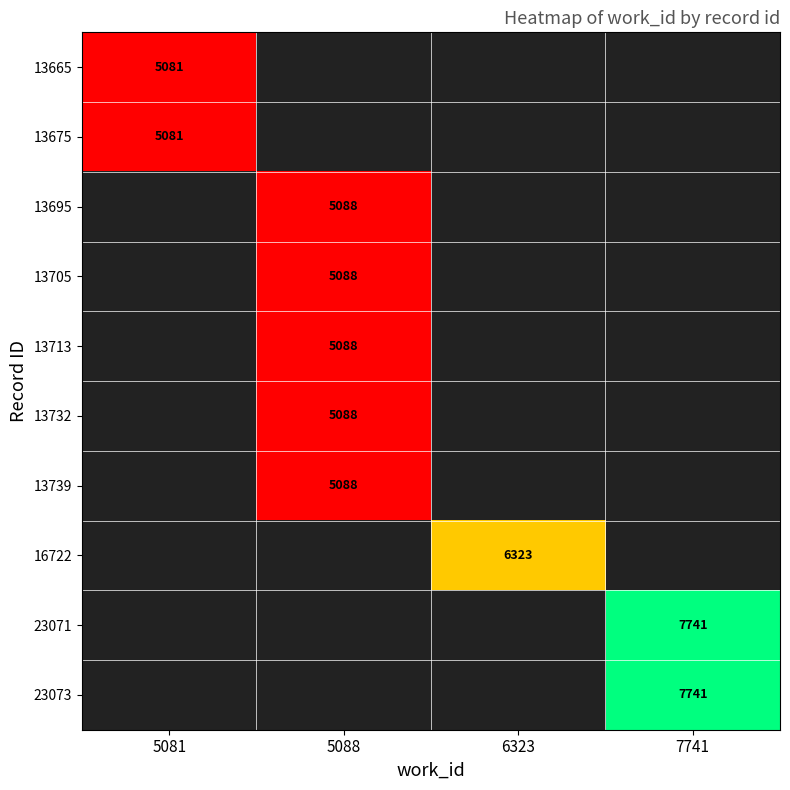

What is the minimum value shown in the chart?

5081.0